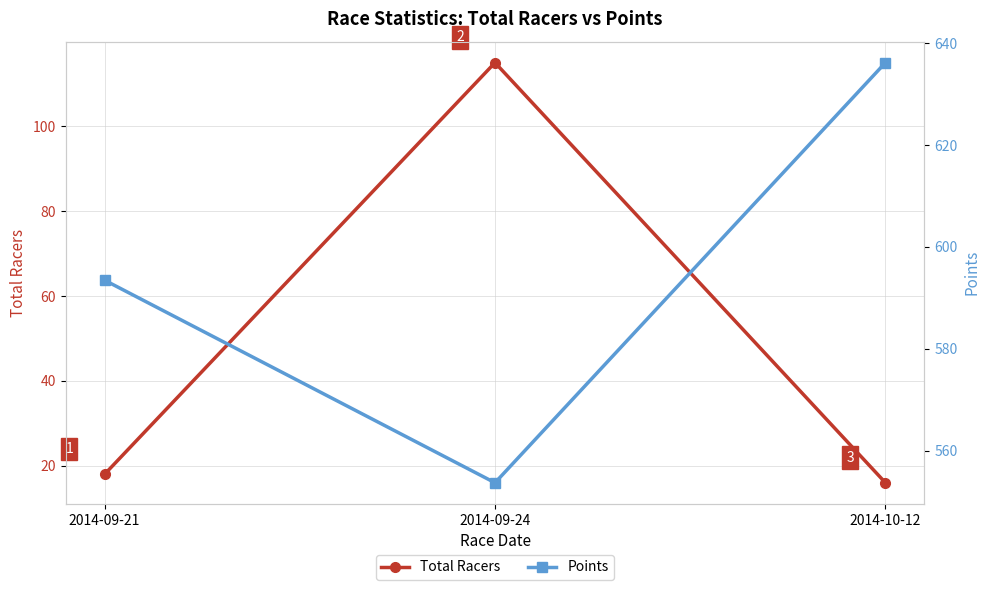

At which category is the sum across all series the highest?

2014-09-24